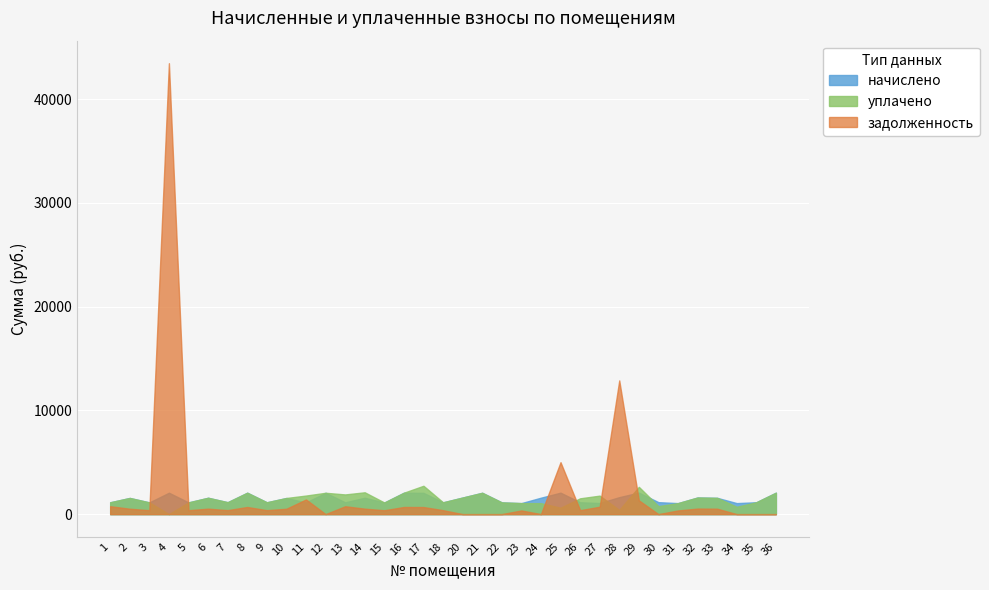

What is the total value across all series at 1?

3047.9